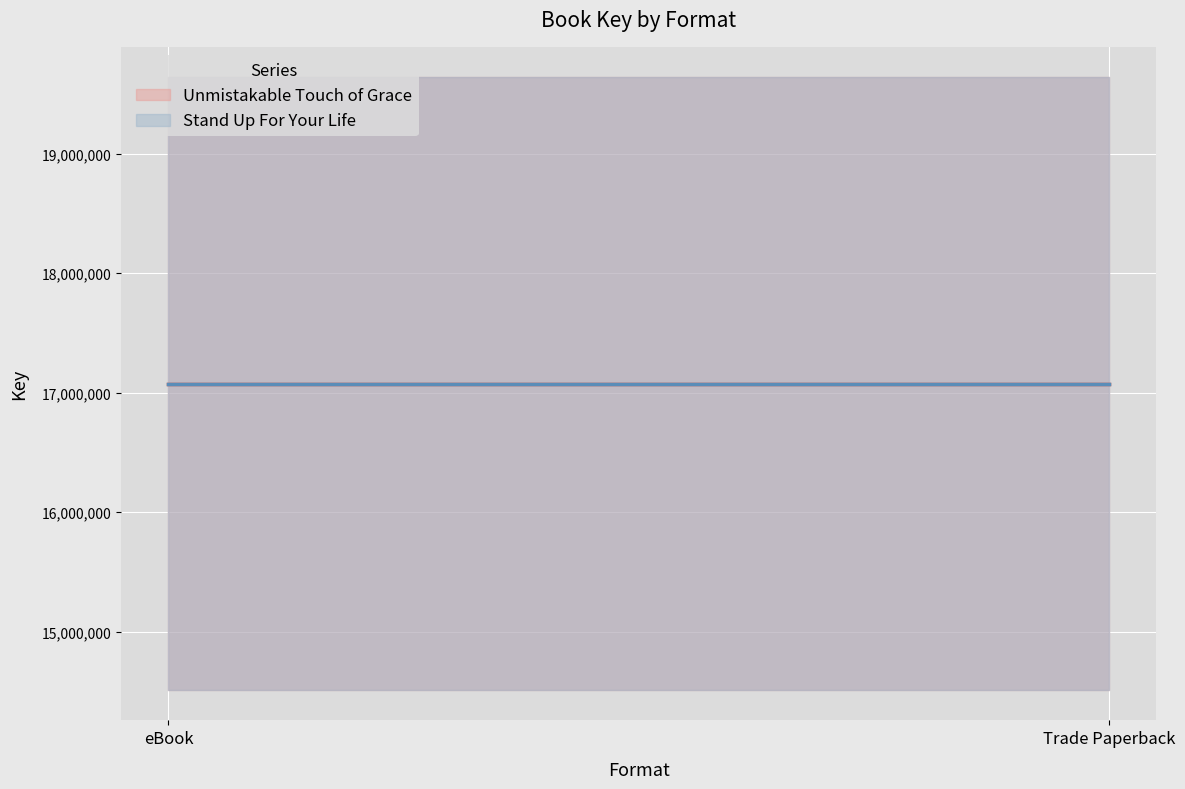

Is it true that Stand Up For Your Life equals 24283751 at eBook?

False